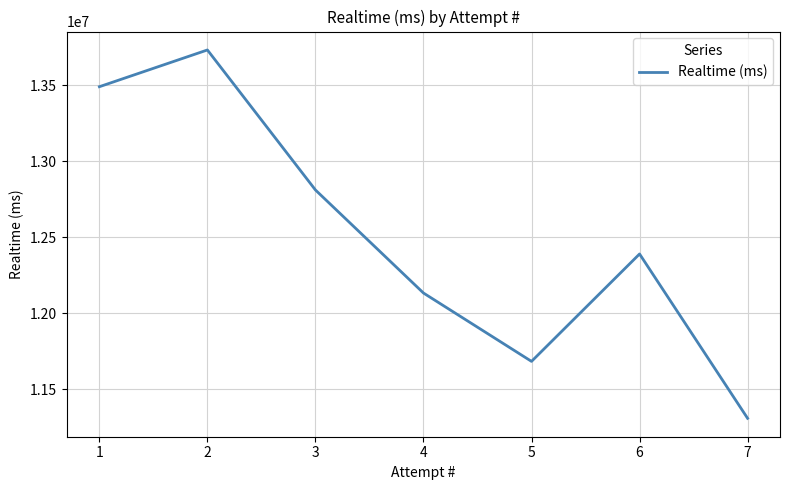

Reading left to right, transcribe all the data shown in this chart.

13491331	13733192	12811637	12133365	11683524	12390421	11308817